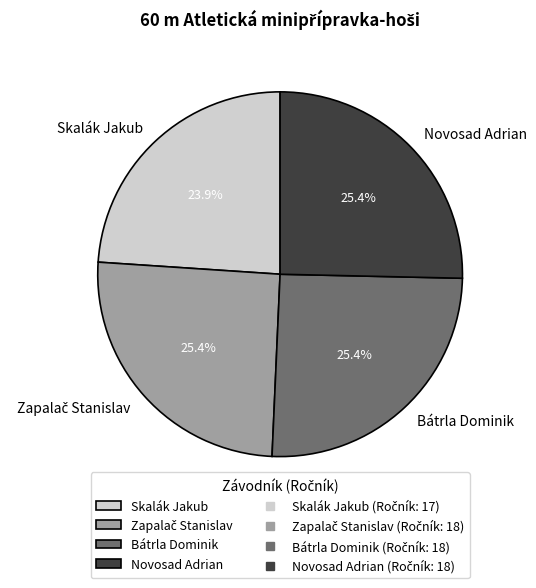

Between Bátrla Dominik and Skalák Jakub, which is larger?

Bátrla Dominik